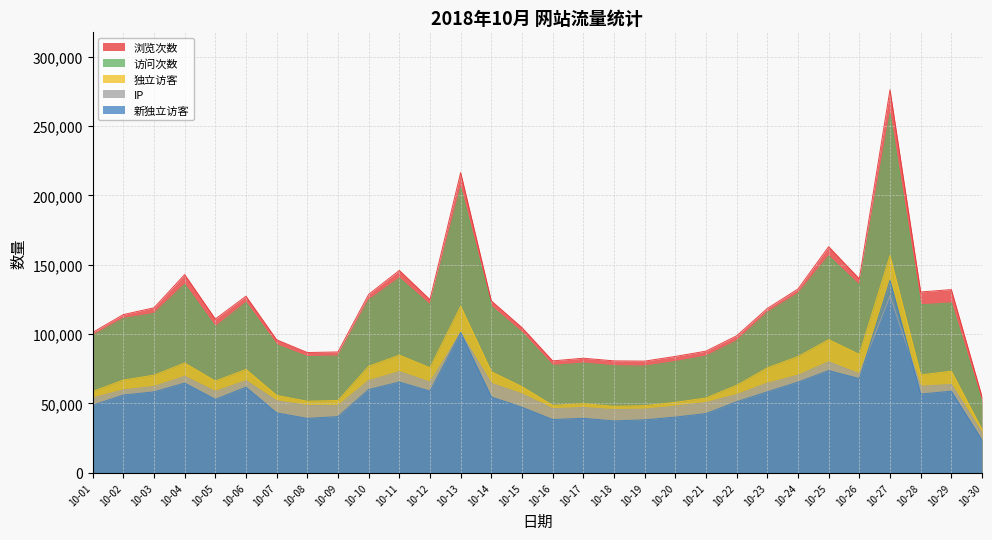

The 浏览次数 series shows 192825 at 10-05. True or false?

False